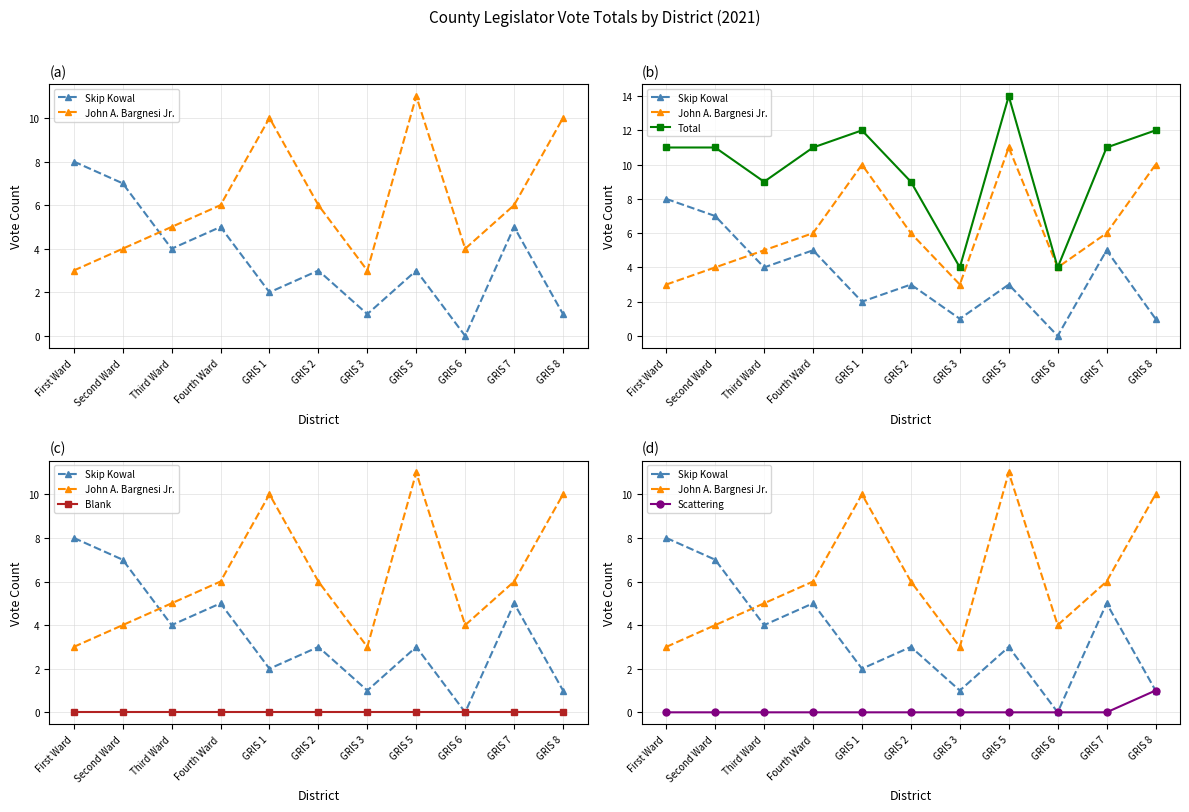

After their last crossing, which series has the higher values: Skip Kowal or John A. Bargnesi Jr.?

John A. Bargnesi Jr.